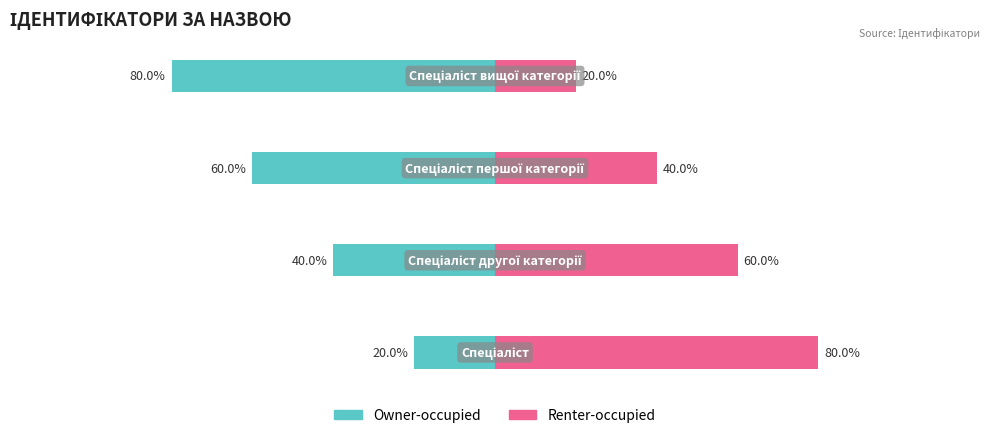

The Renter-occupied series shows 93 at 1. True or false?

False